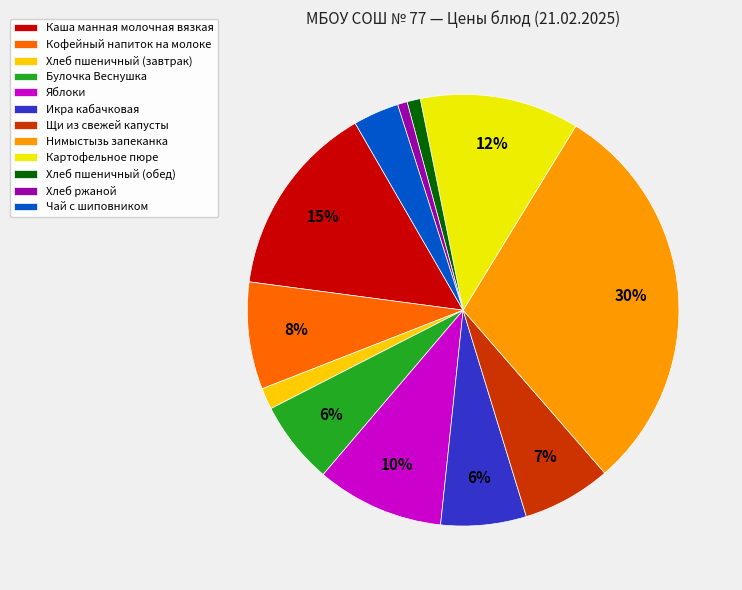

How many segments does this pie chart have?

12